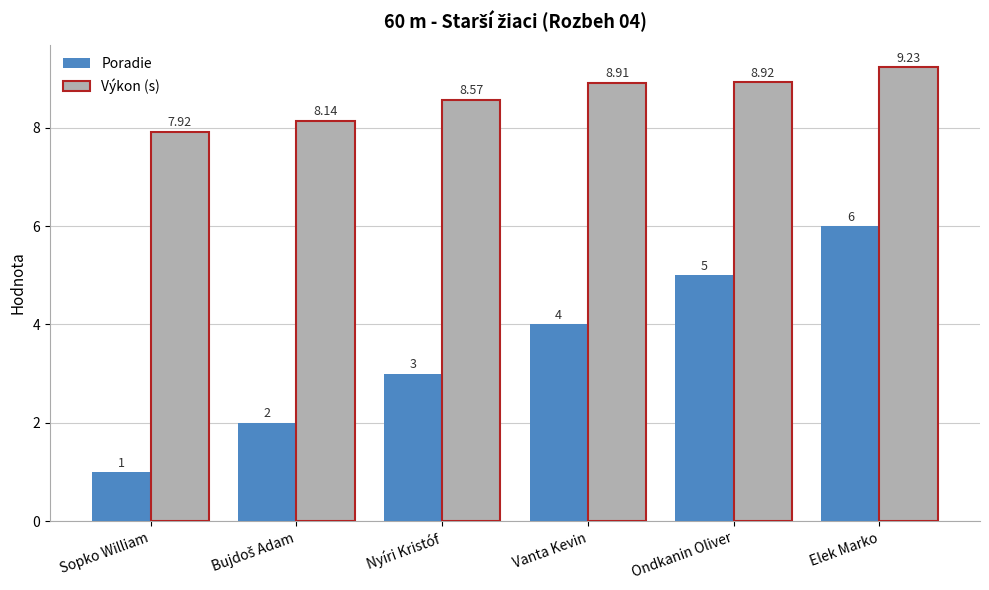

Which category has the highest value in the Poradie series?

Elek Marko